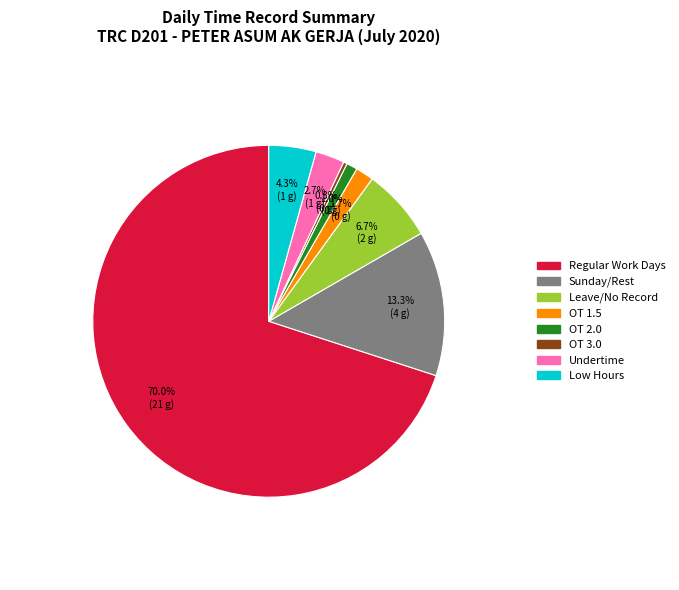

Is there any slice that represents more than half of the pie?

Yes